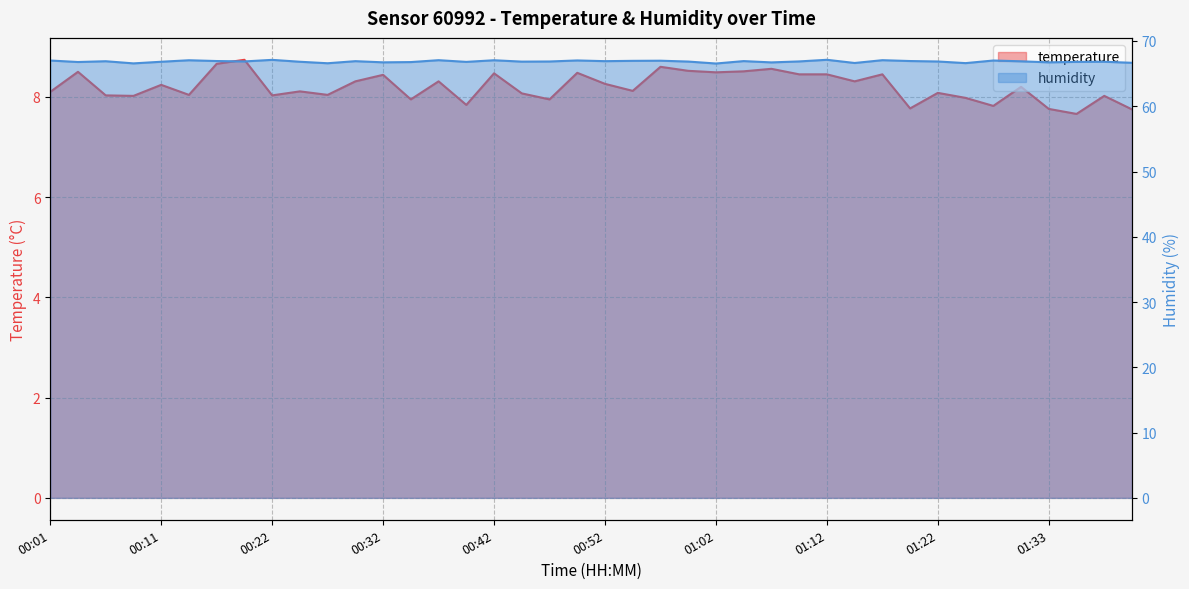

At which category is the sum across all series the highest?

00:19